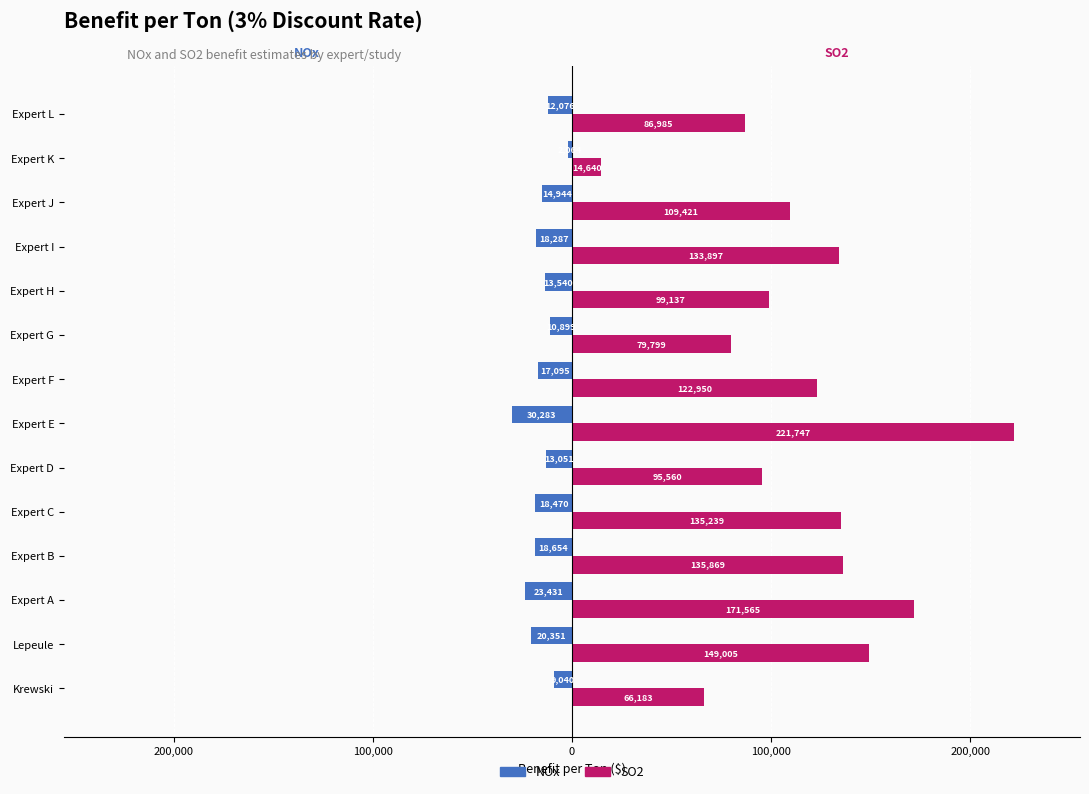

What are all the series names shown in the legend?

NOx, SO2